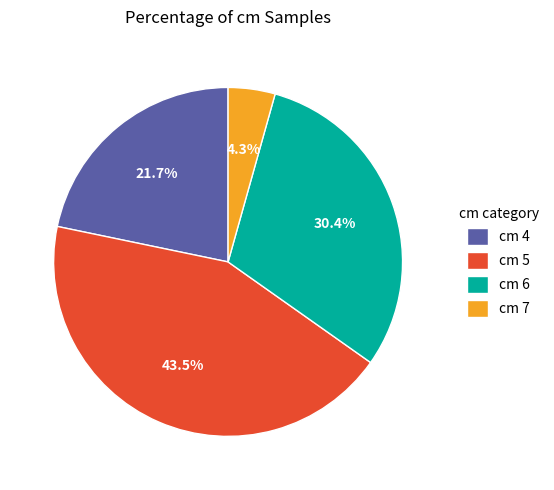

Is there any slice that represents more than half of the pie?

No